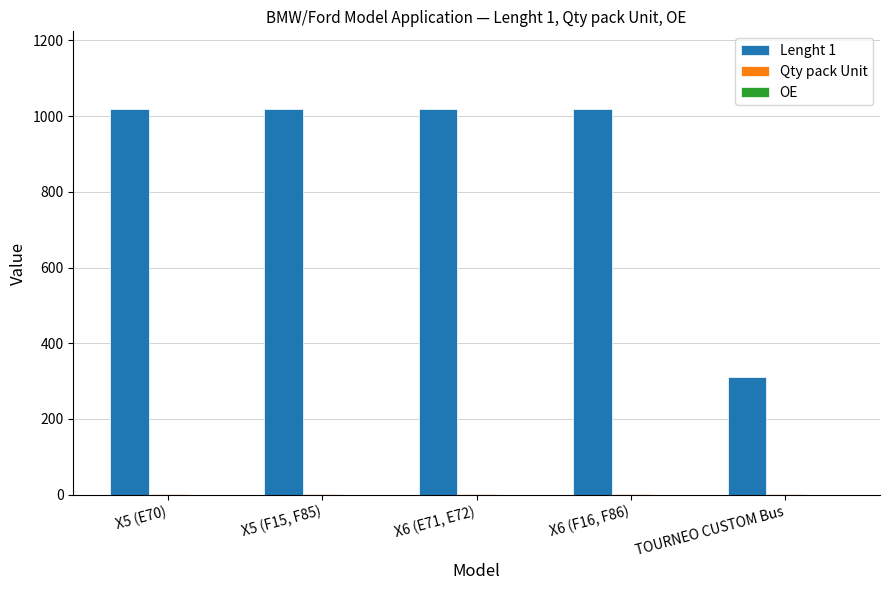

Which series has the largest total across all categories?

Lenght 1